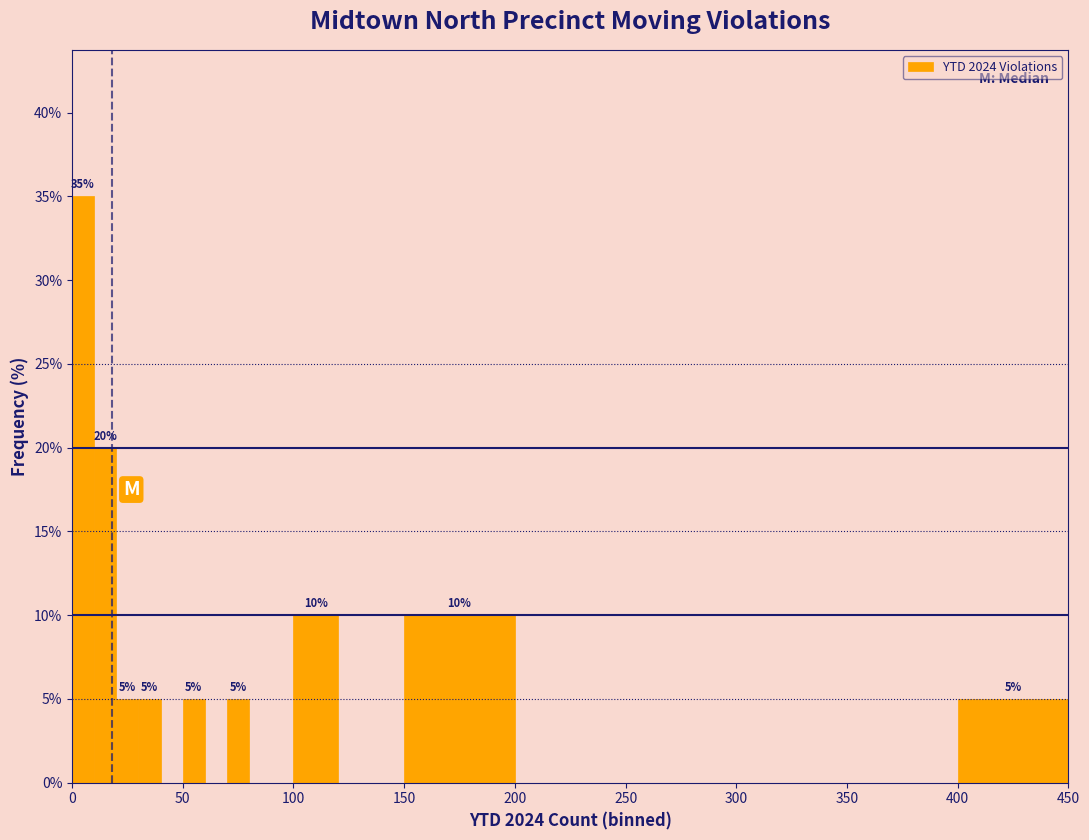

Read against the x-axis, roughly where is the centre of the tallest bar?

5